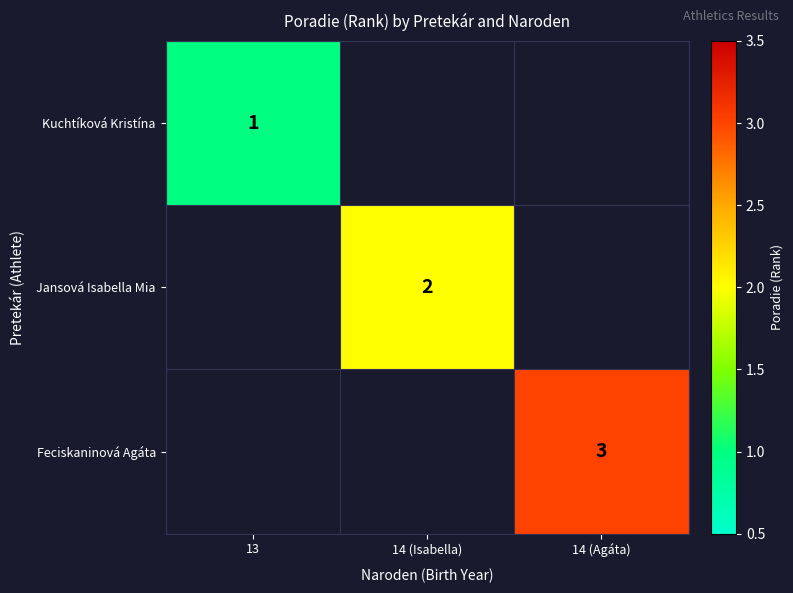

Between 14 (Isabella) and 14 (Agáta), which is larger?

14 (Agáta)